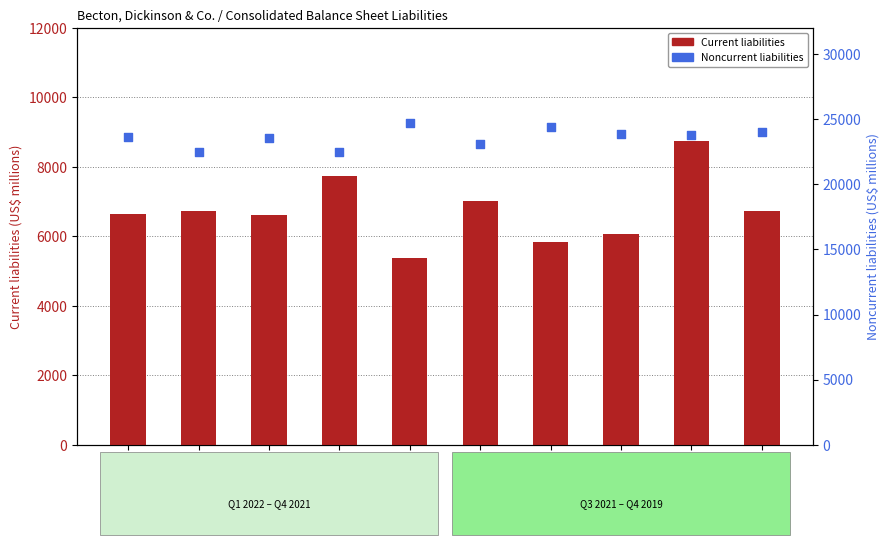

At which category is the sum across all series the highest?

2020-03-31